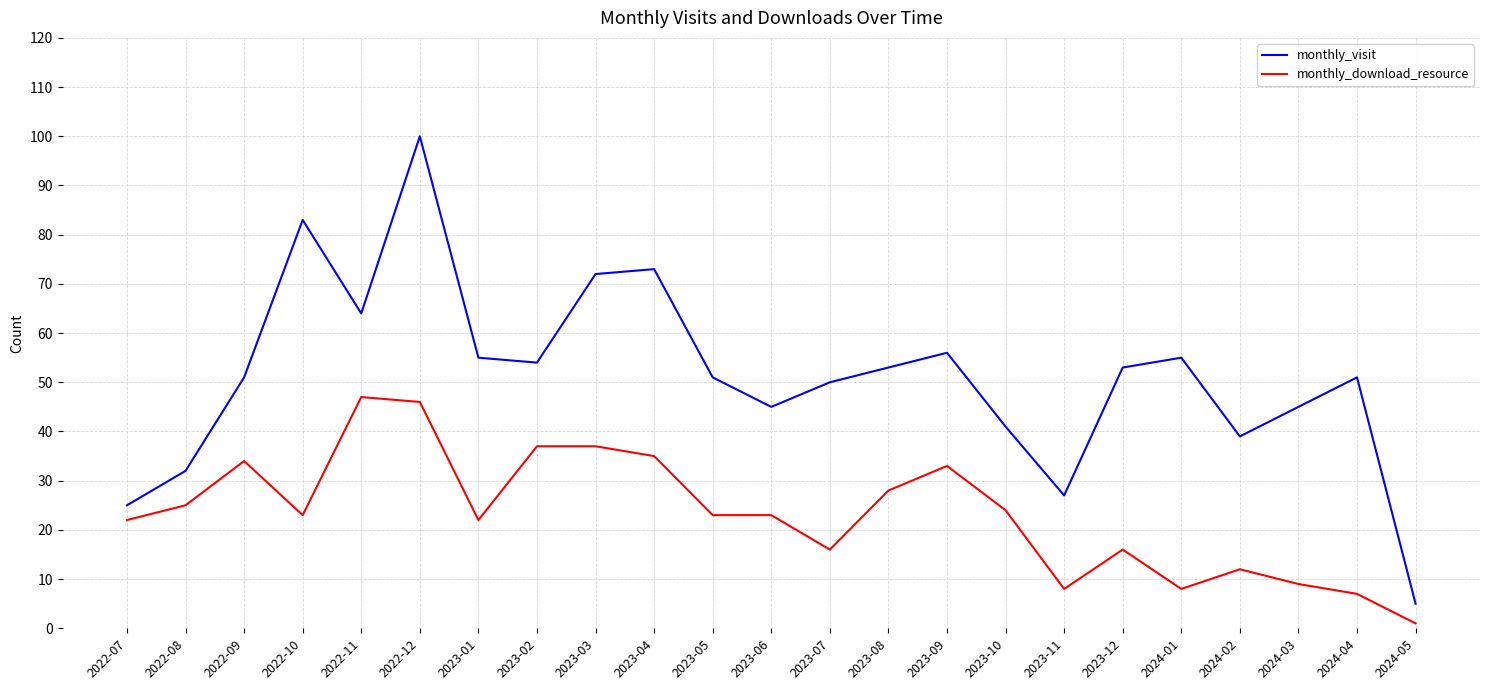

True or false: monthly_download_resource has a value of 5 at 2024-03.

False